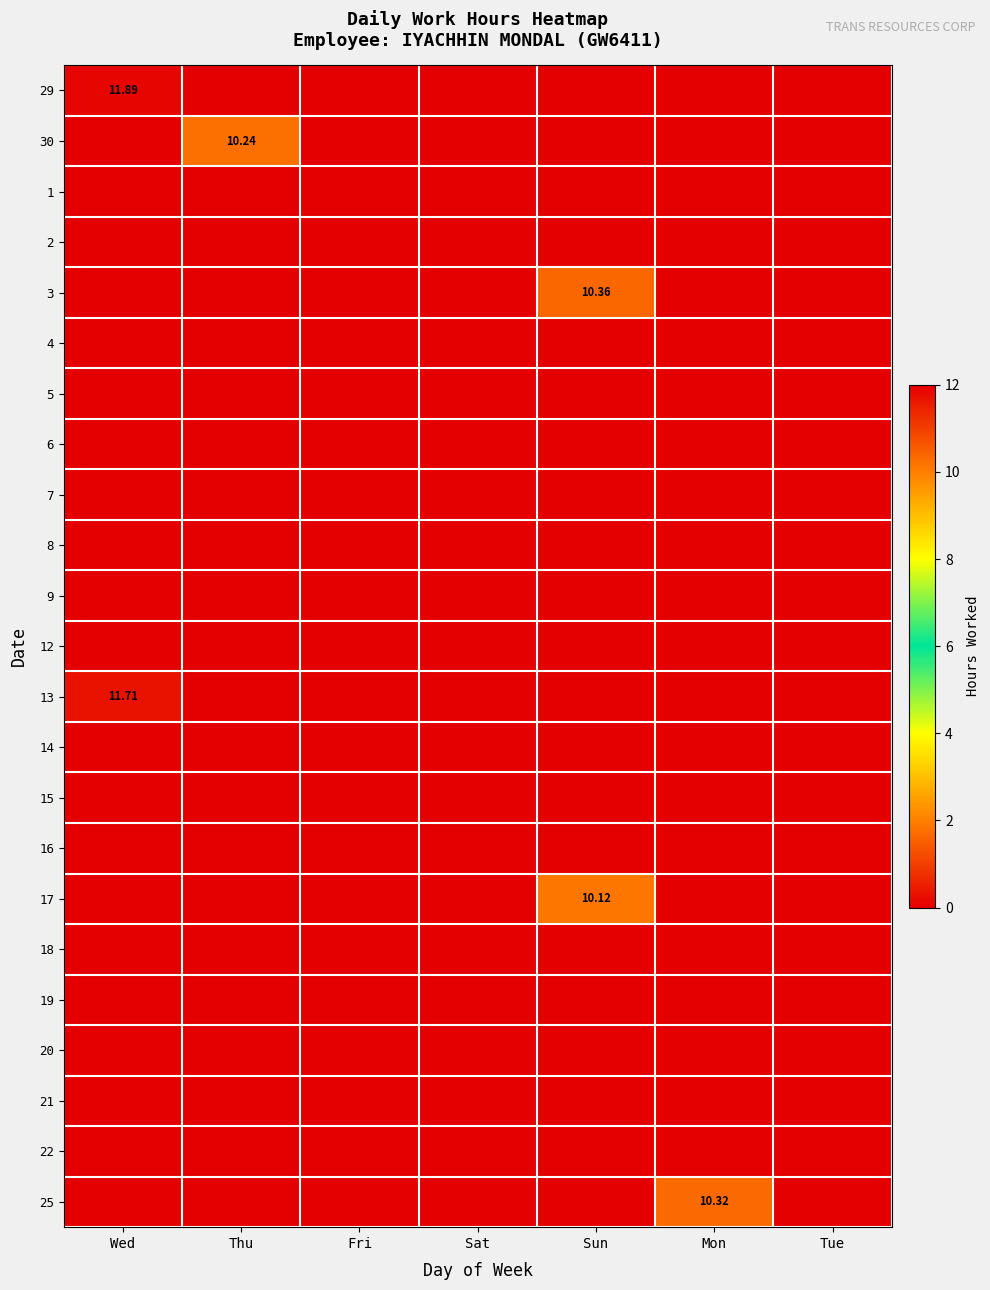

Between Tue and Mon, which is larger?

Tue